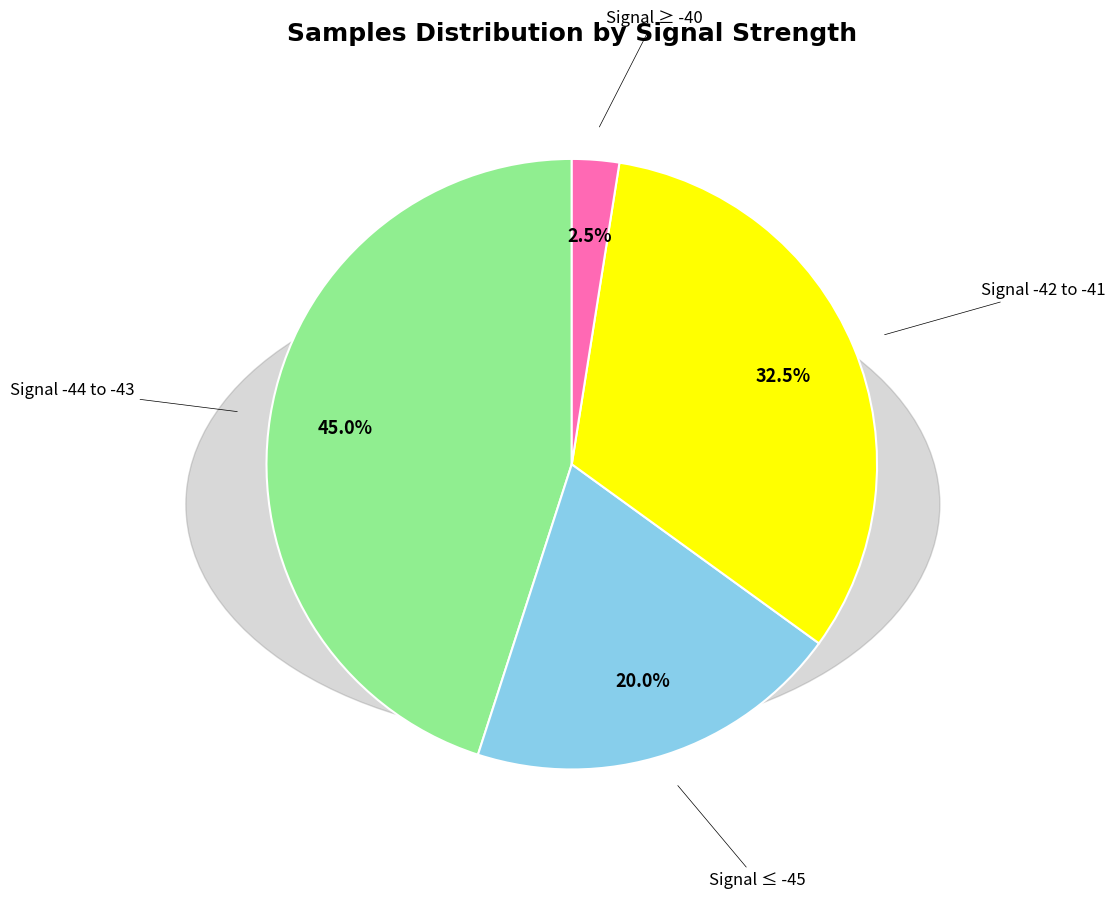

Is there a majority slice in this chart?

No